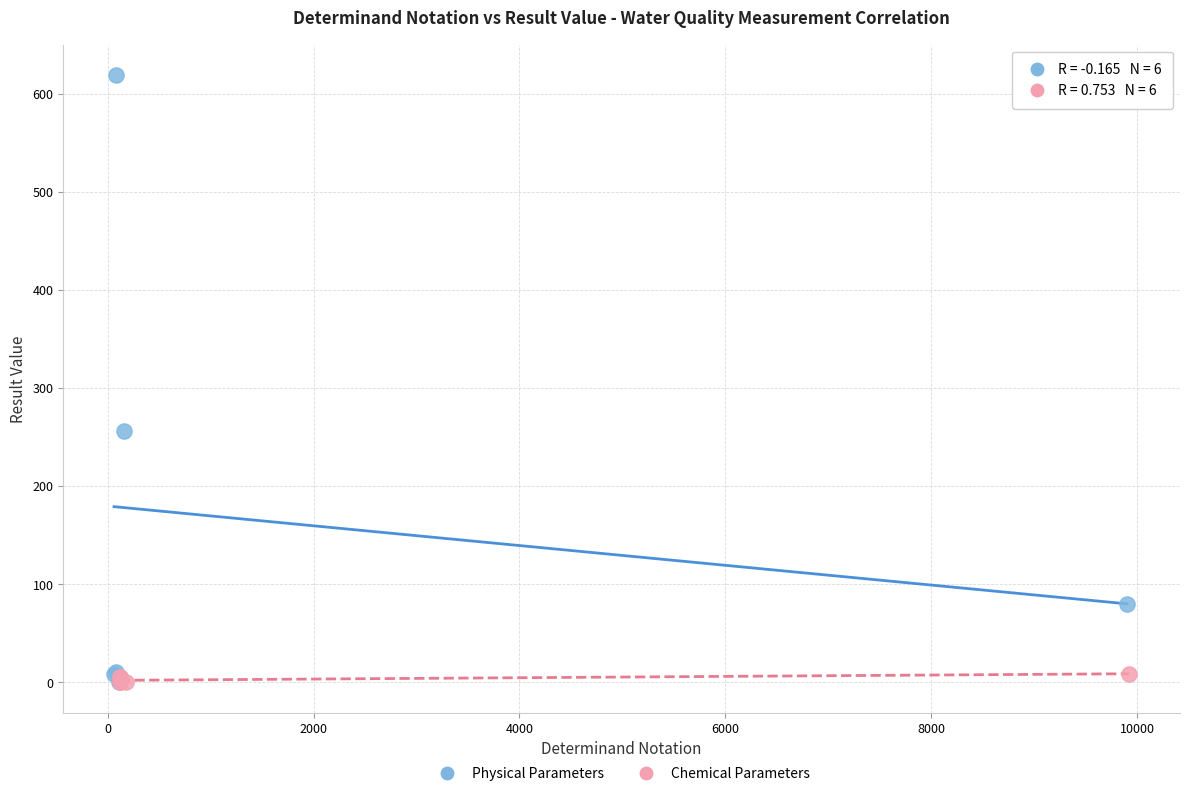

What are all the series names shown in the legend?

Physical Parameters, Chemical Parameters